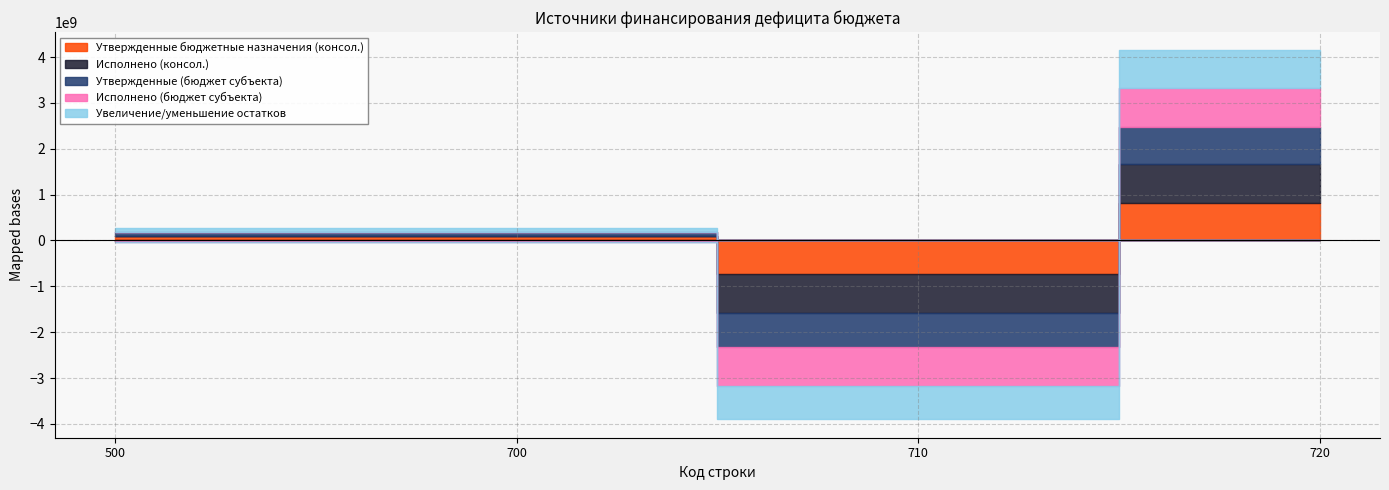

What is the maximum value shown in the chart?

835300462.8